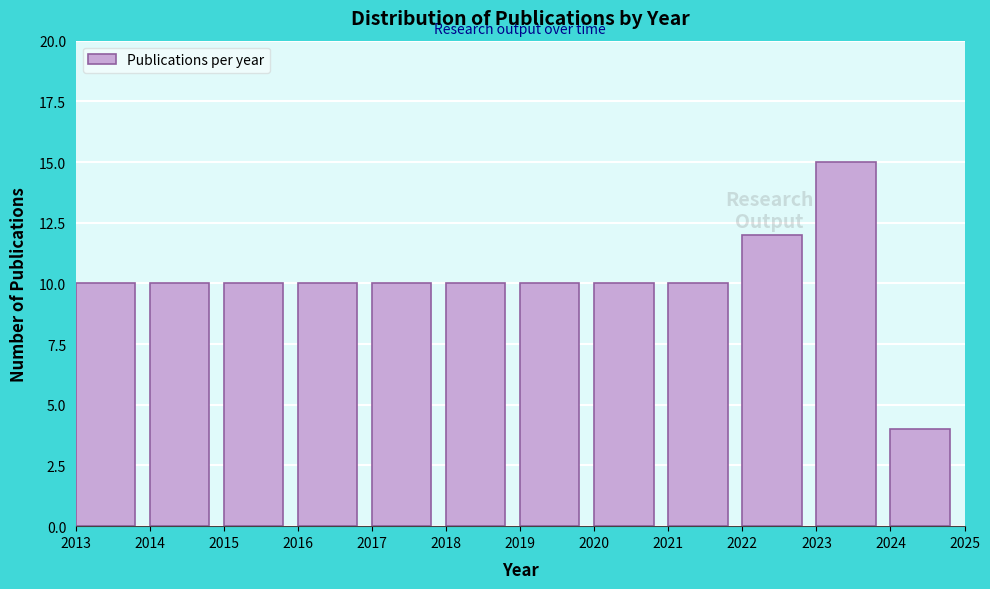

What is the height of the bar covering 2018 to 2019 on the x-axis? The values are not printed on the chart, so give them approximately, as read against the axis.

10